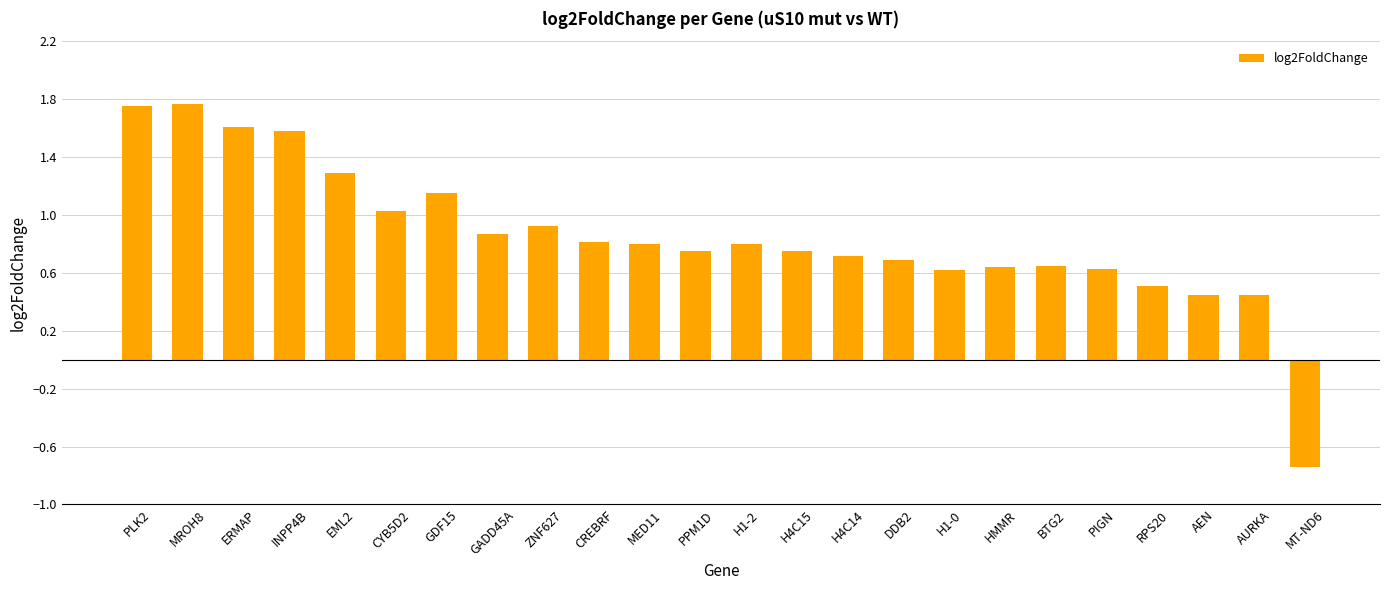

The chart shows a value of 1.1 at H1-0. True or false?

False